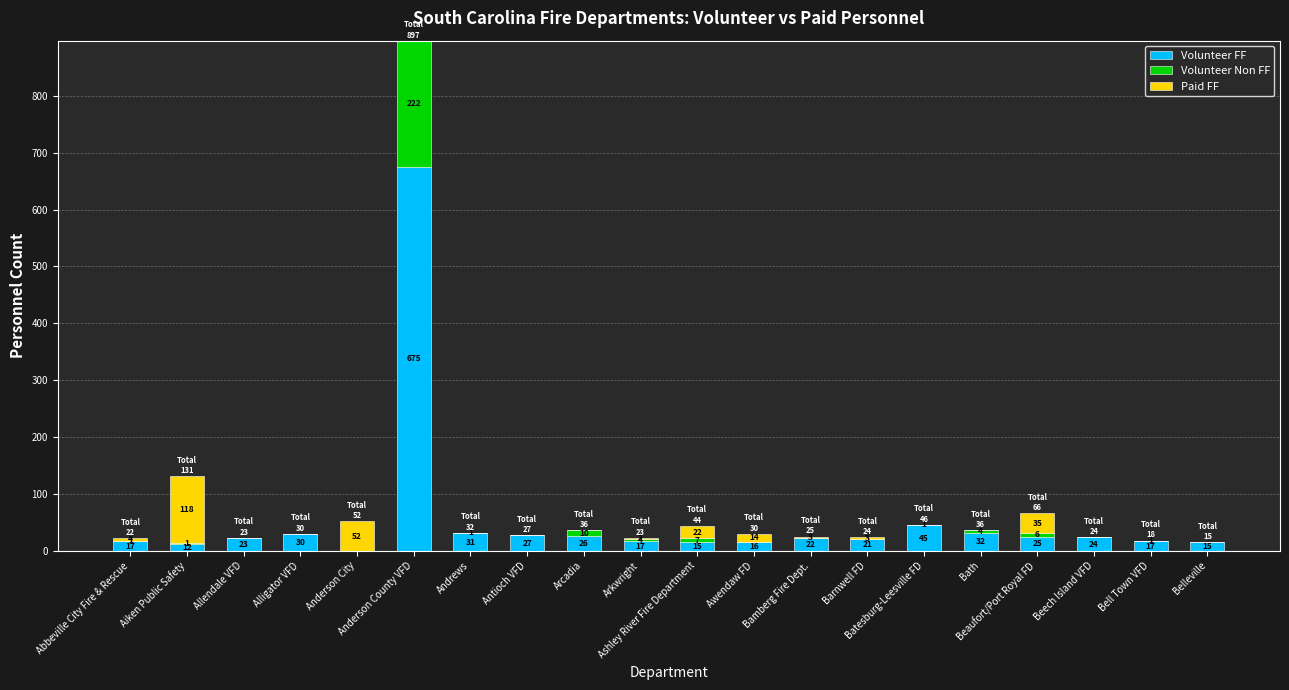

What is the highest value of the Volunteer FF series?

675